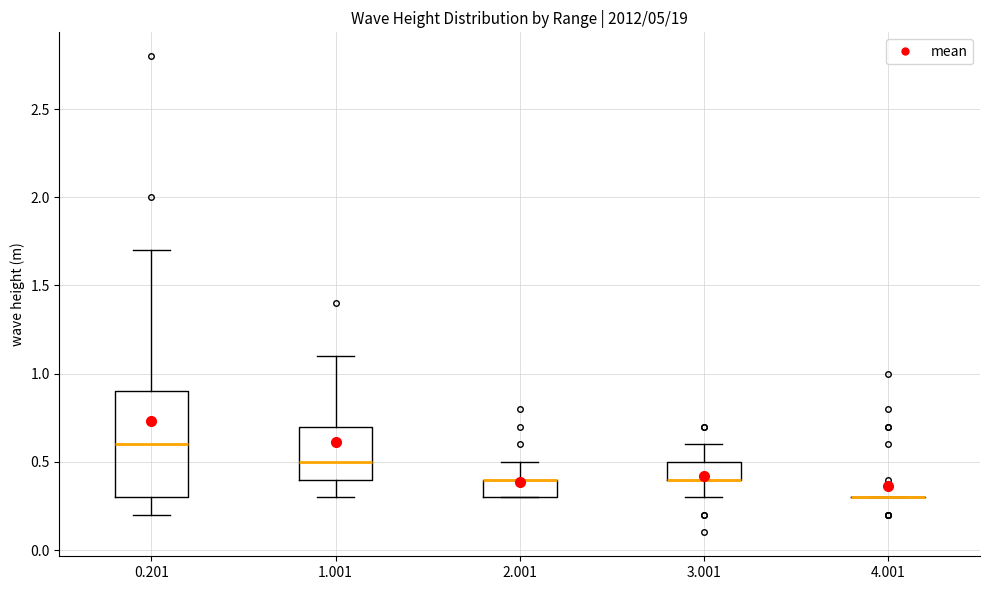

Reading left to right, read every box against the y-axis: the position of its median line, the range the box covers, and the ends of its whiskers. The values are not printed on the chart, so give them approximately, as read against the axis.

0.201: median 0.6, box 0.3 to 0.9, whiskers 0.2 to 1.7
1.001: median 0.5, box 0.4 to 0.7, whiskers 0.3 to 1.1
2.001: median 0.4 (drawn on the box's upper edge), box 0.3 to 0.4, whiskers 0.3 to 0.5
3.001: median 0.4 (drawn on the box's lower edge), box 0.4 to 0.5, whiskers 0.3 to 0.6
4.001: box collapsed to a line at 0.3, whiskers 0.3 to 0.3